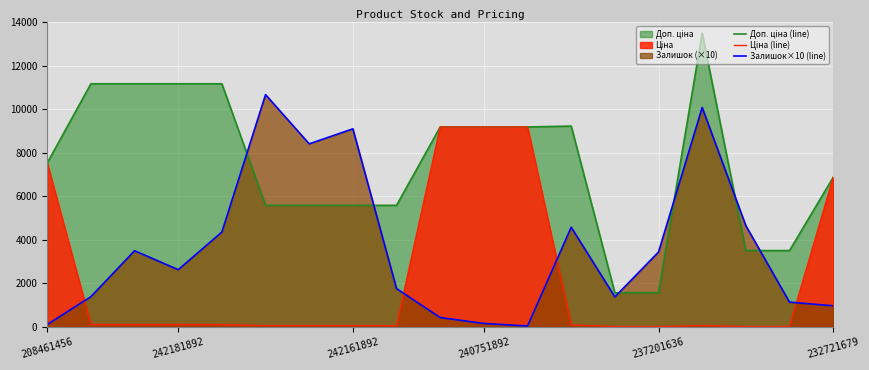

What is the total value across all series at 13?

2964.7